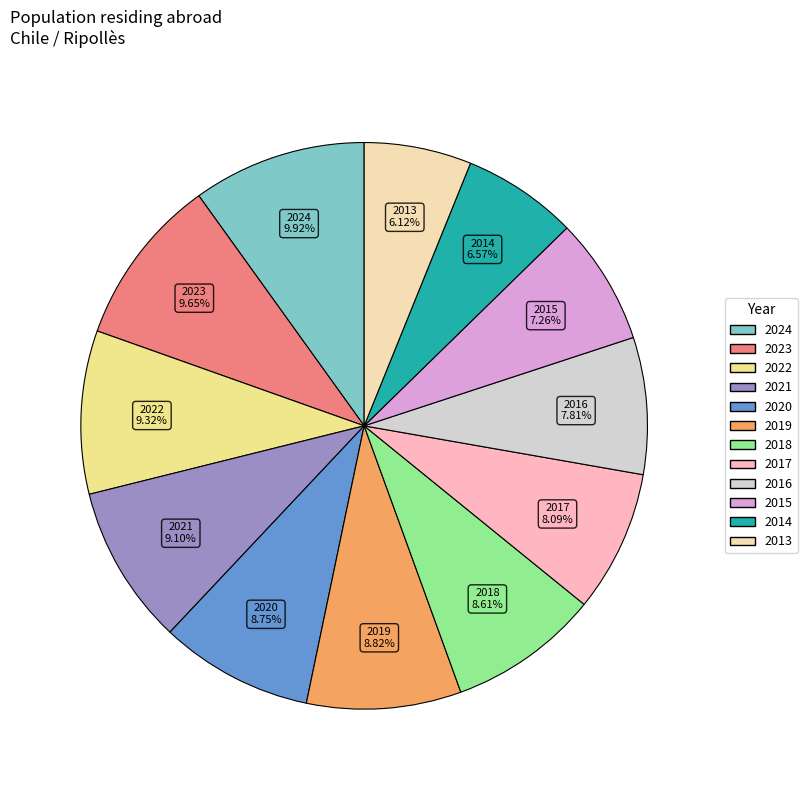

To the nearest percent, what percentage of the pie is 2018?

9%